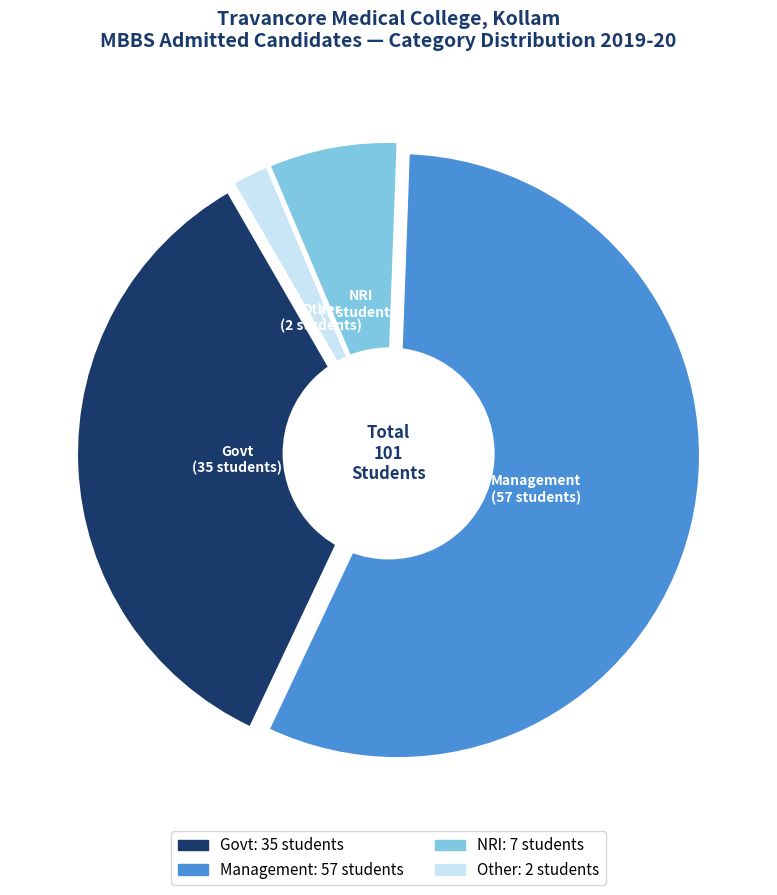

To the nearest percent, what is the average slice percentage?

25%